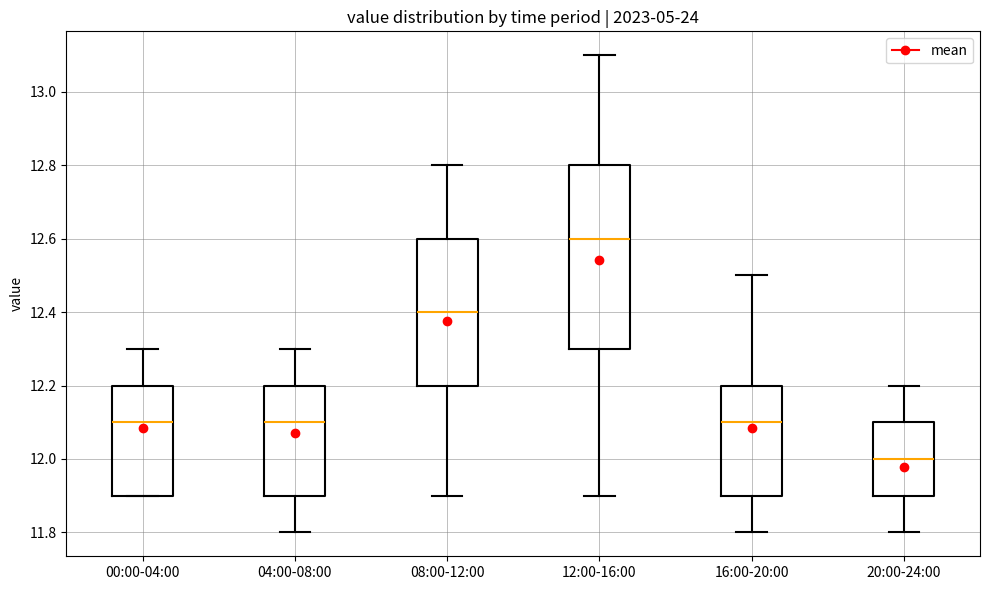

Which box has the lowest median line?

20:00-24:00